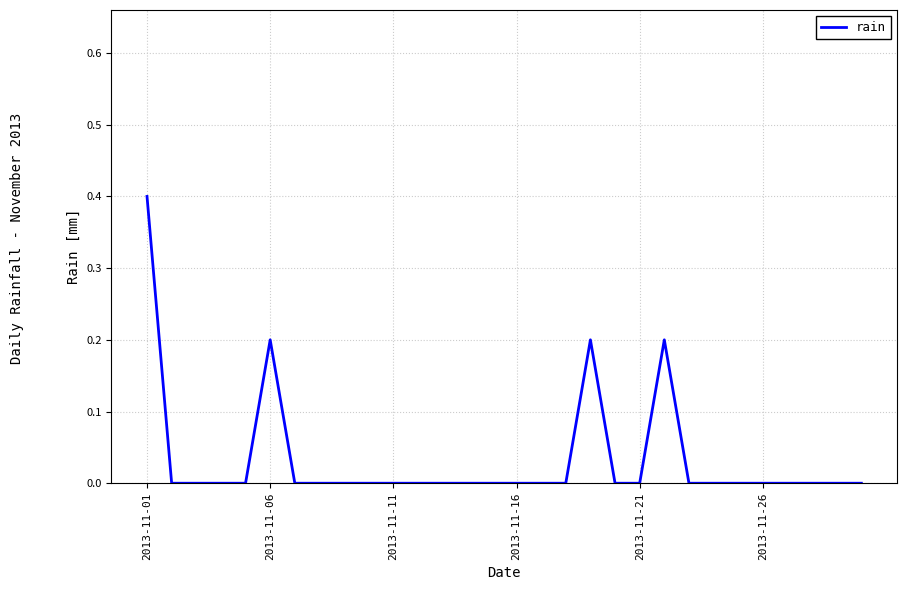

Does the chart display data point markers on the line(s)?

No